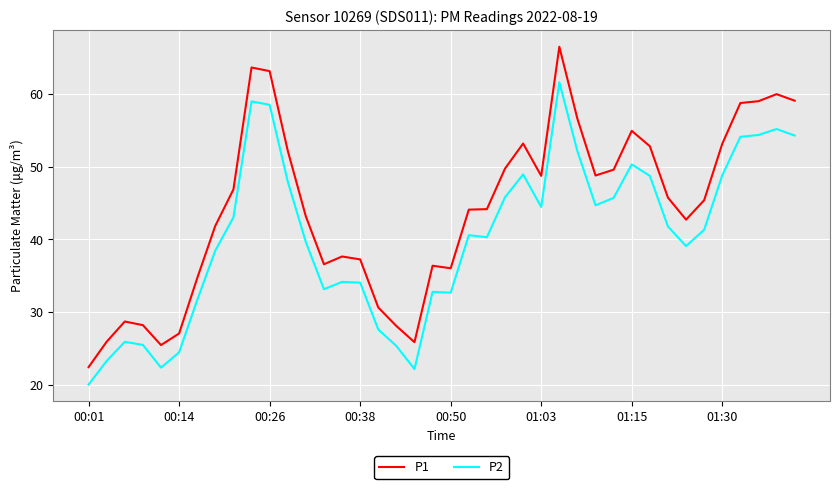

True or false: P2 and P1 cross at least once.

False